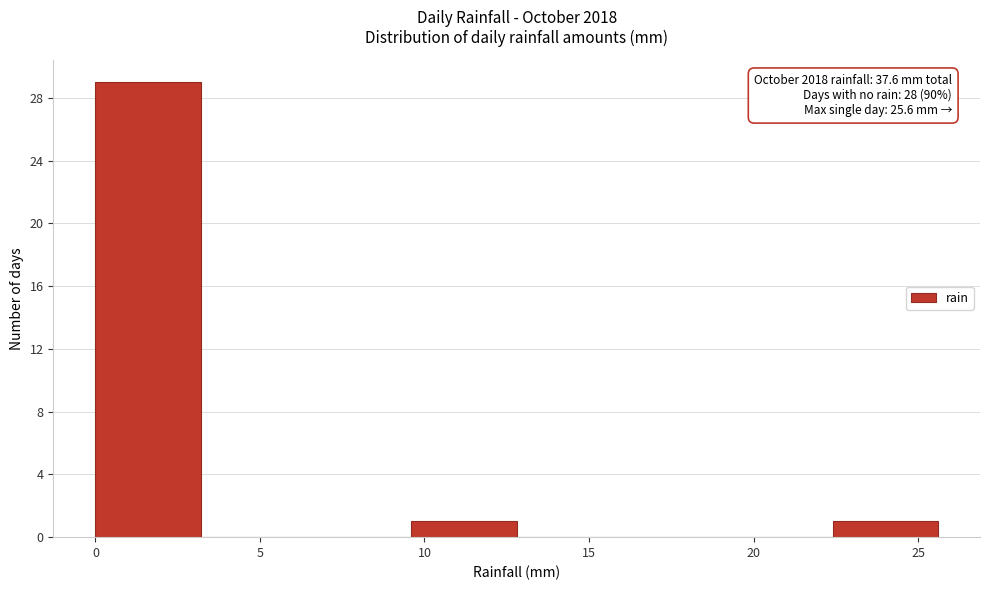

Which range on the x-axis has the tallest bar?

0.0 to 3.2